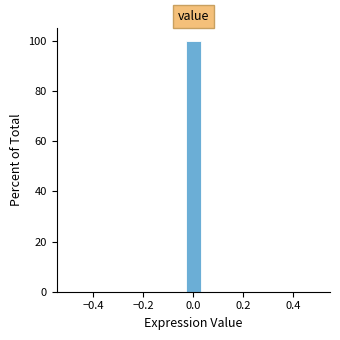

Read against the x-axis, roughly where is the centre of the tallest bar?

0.00